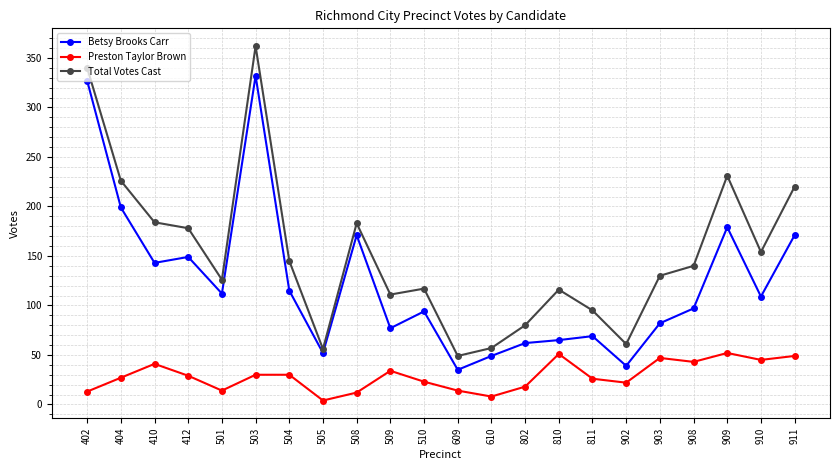

The value of Total Votes Cast at 504 is 145. True or false?

True